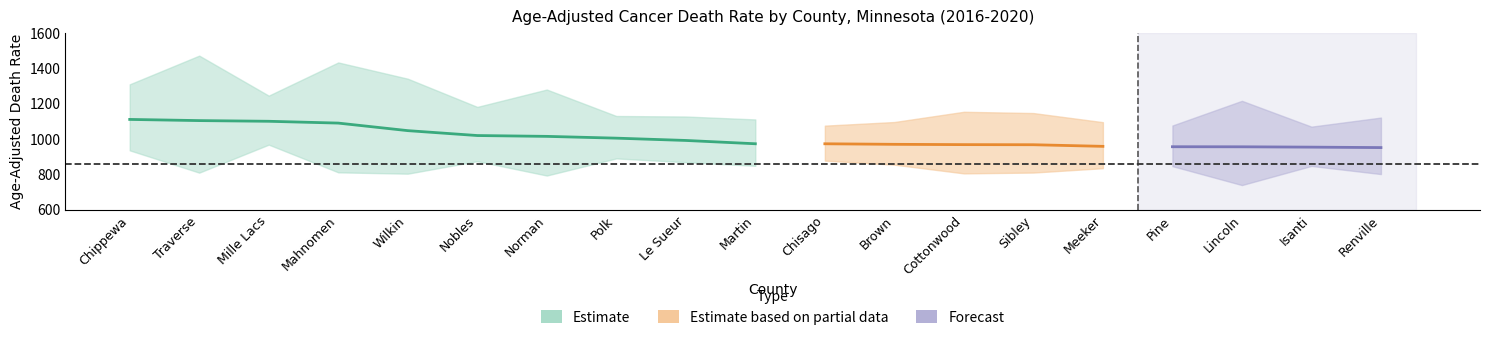

What is the difference between the highest and lowest values at Renville?

319.5